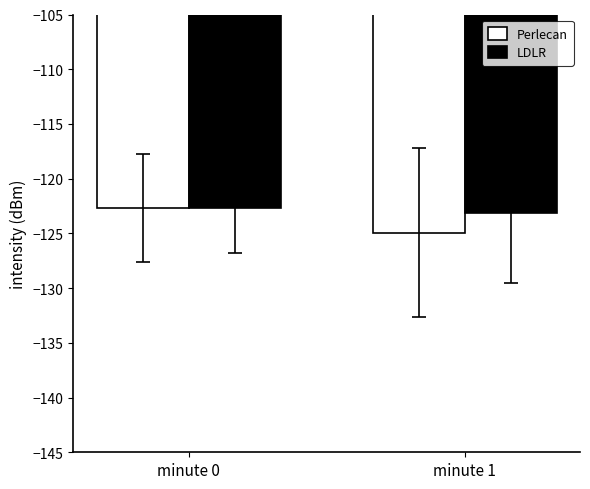

Is it true that Perlecan equals -122.7 at minute 0?

True